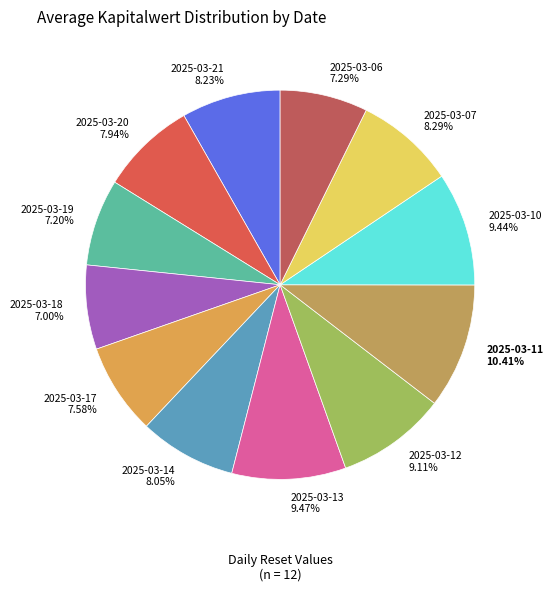

To the nearest percent, what is the difference between the 2025-03-19 and 2025-03-07 slice percentages?

1%